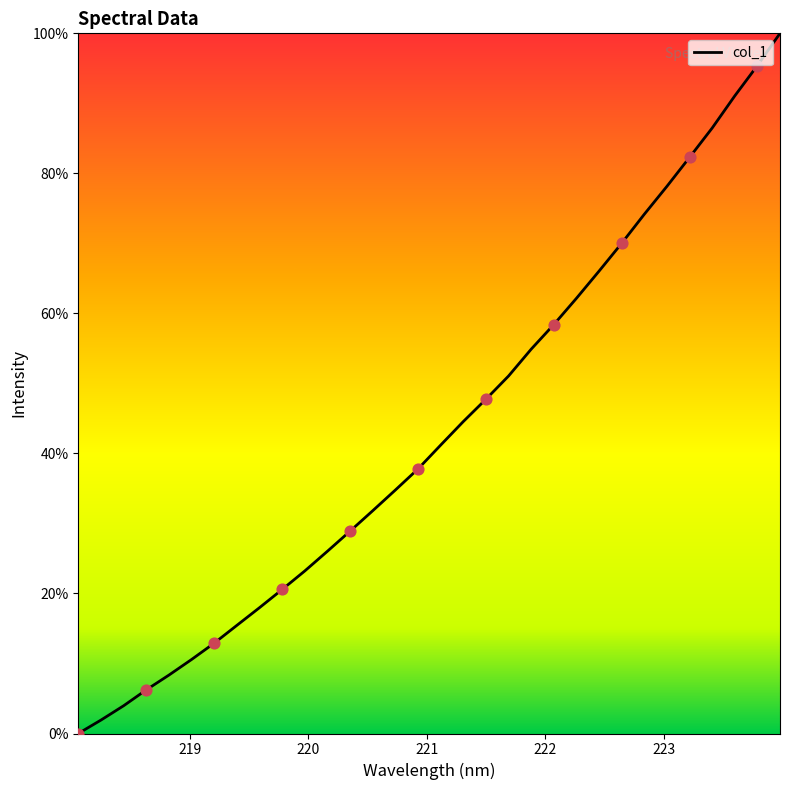

What is the difference between the maximum and minimum values?

100.0